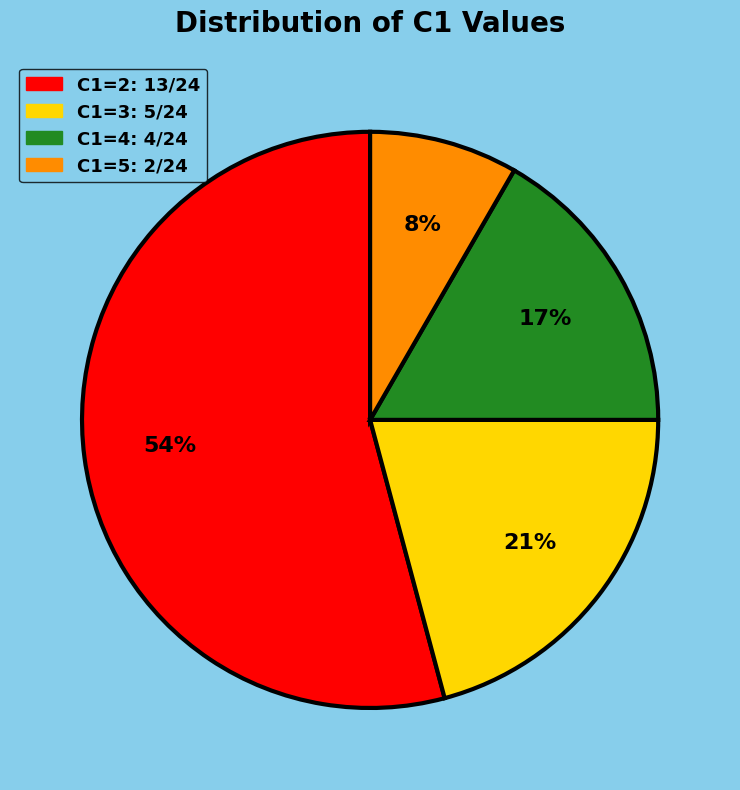

Which category has the biggest portion of the pie?

C1=2